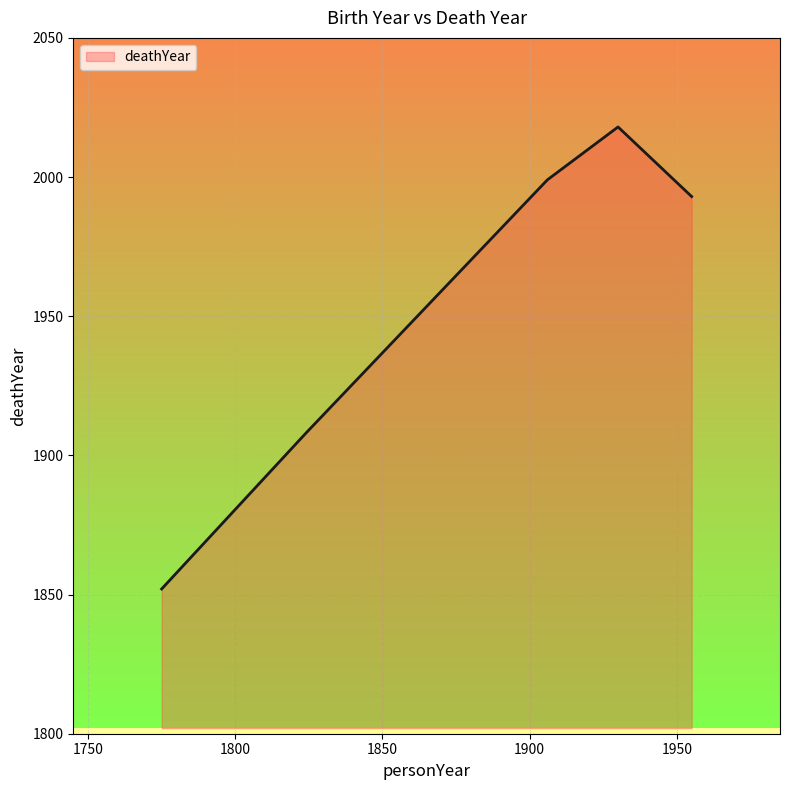

What is the sum of all values?

9770